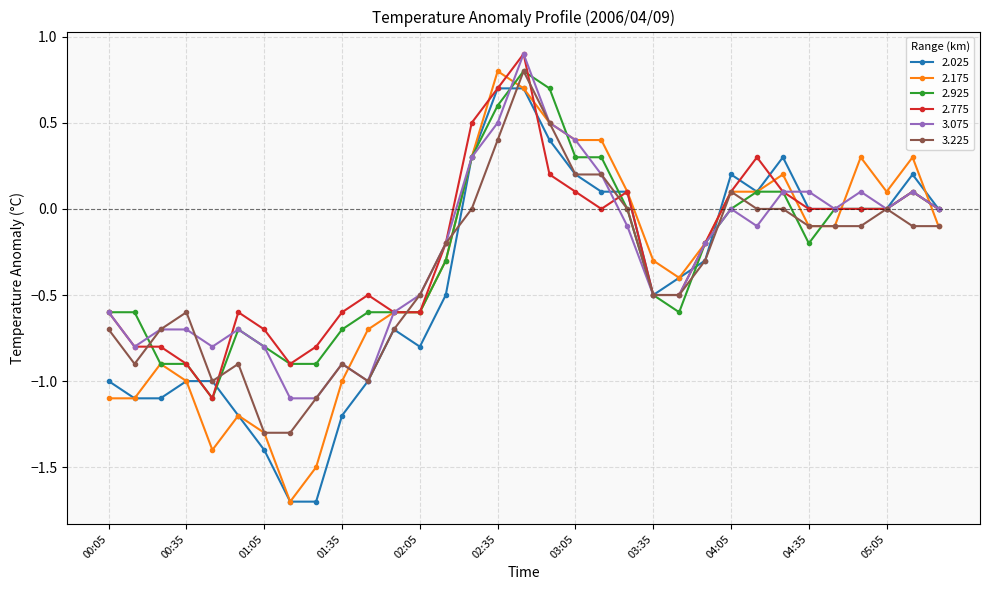

What is the minimum value shown in the chart?

-1.7